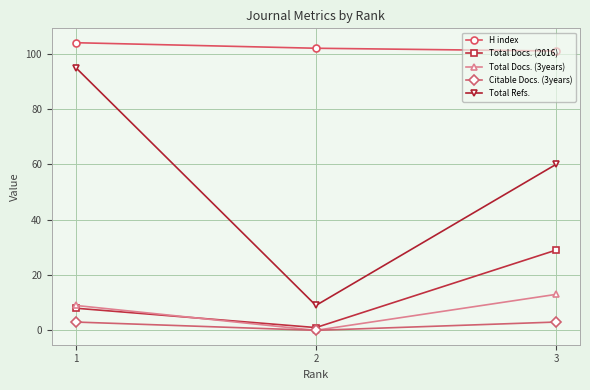

How many H index values are between 101 and 104?

3